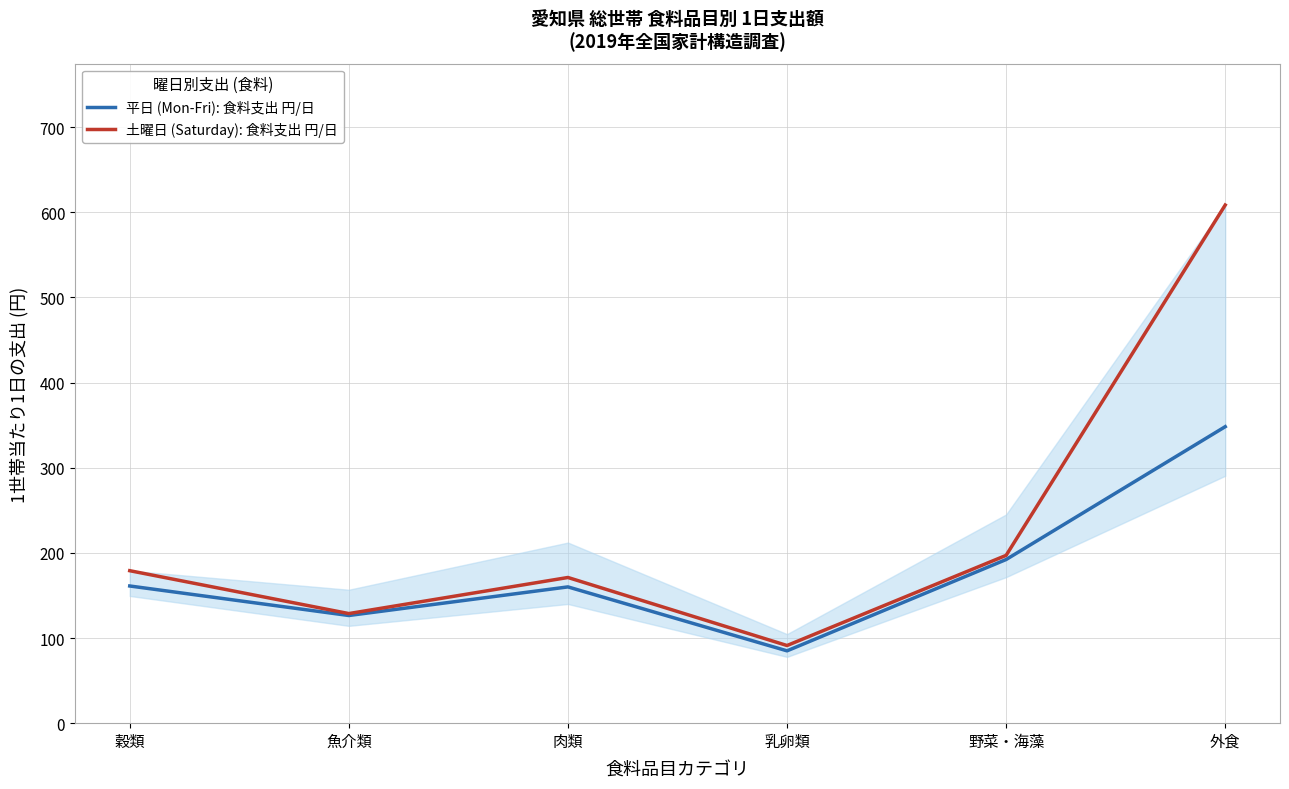

Reading left to right, list all the values displayed in this chart.

平日 (Mon-Fri): 食料支出 円/日: 161.1	126.4	160.0	84.9	192.2	348.2
土曜日 (Saturday): 食料支出 円/日: 179.1	128.7	171.1	91.2	197.1	608.5